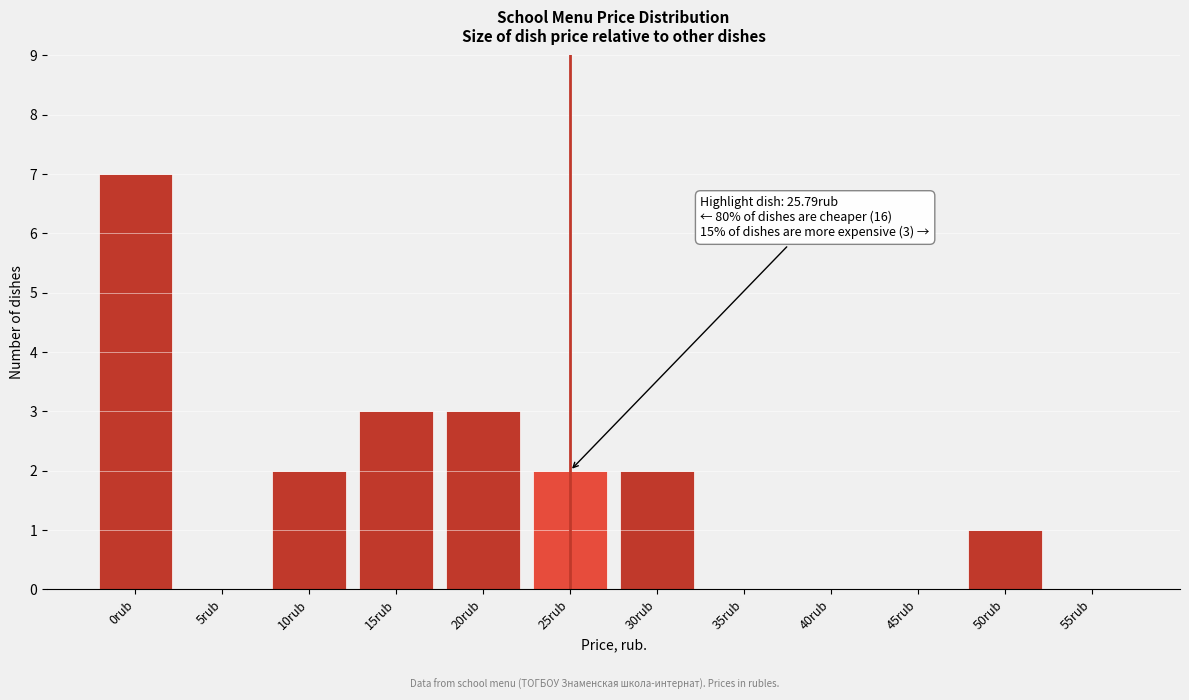

Reading left to right, list all the values displayed in this chart.

0rub=7	5rub=0	10rub=2	15rub=3	20rub=3	25rub=2	30rub=2	35rub=0	40rub=0	45rub=0	50rub=1	55rub=0